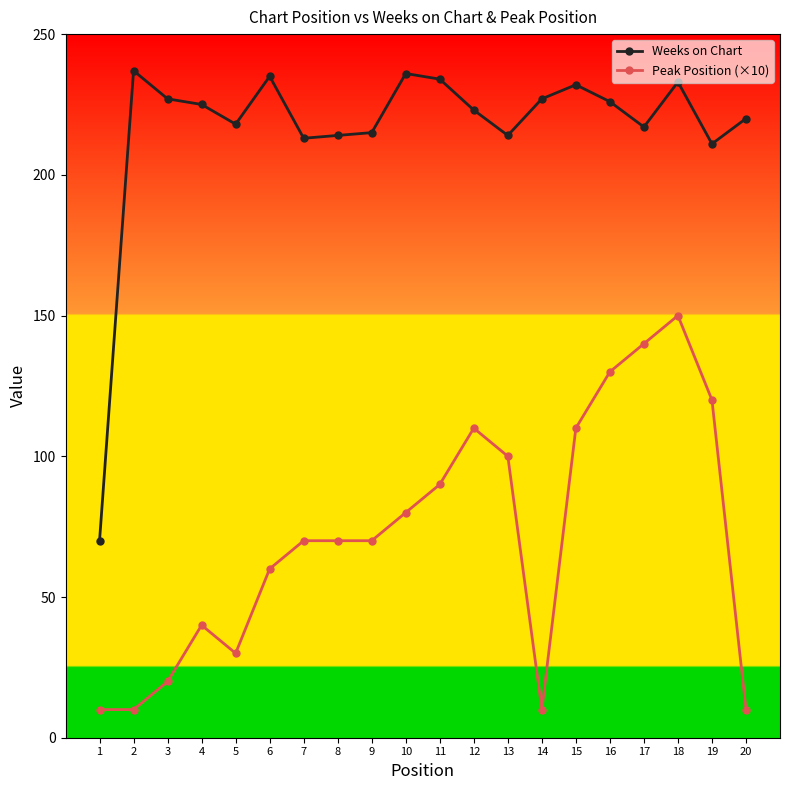

Which series has the widest spread of values?

Weeks on Chart